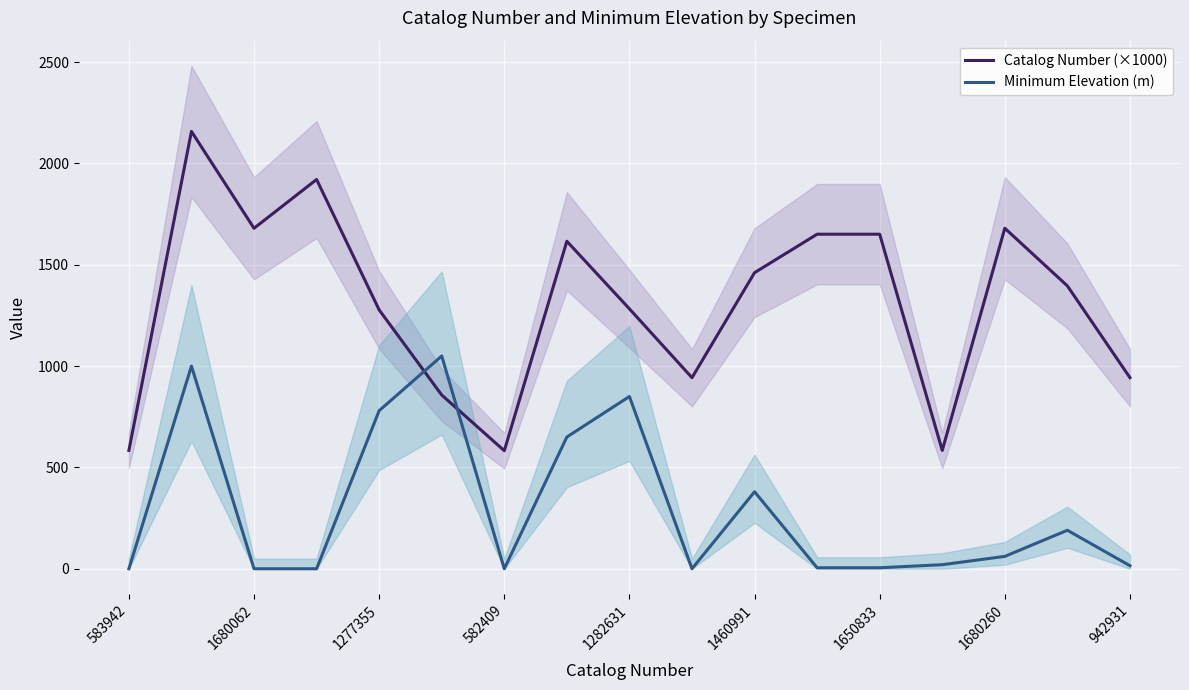

What is the difference between the Catalog Number (×1000) values at 1650833 and 1460991?

189.8